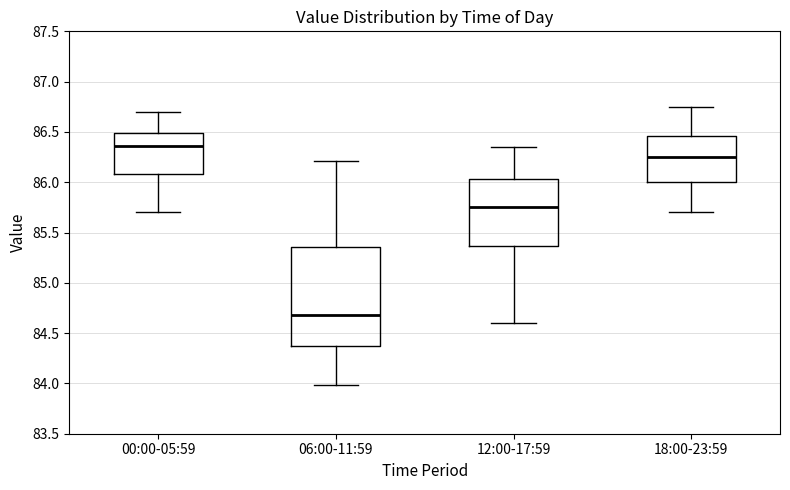

Which box has the highest median line?

00:00-05:59